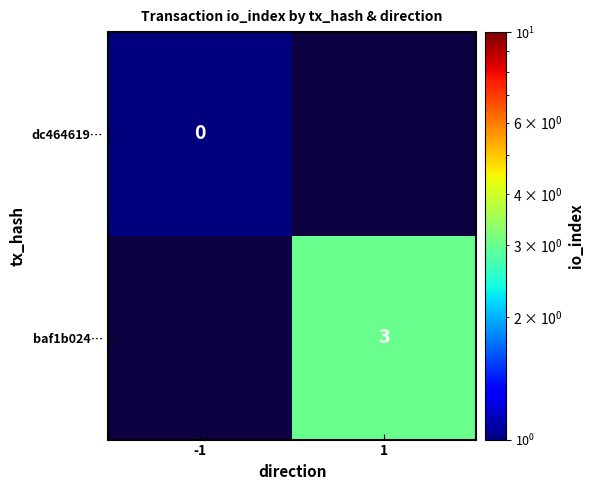

How many series are shown in this chart?

2